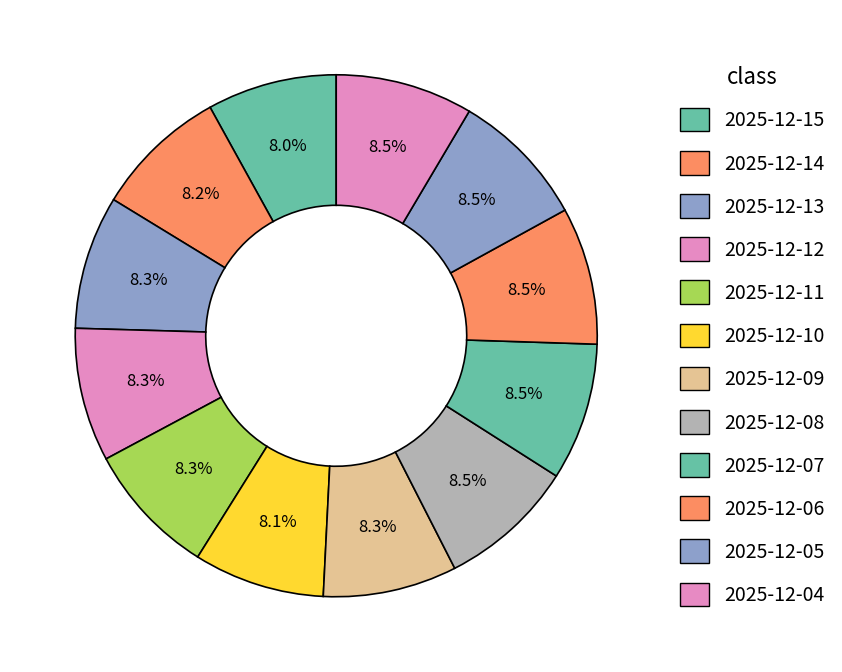

What percentage is NOT represented by 2025-12-11?

91.7%